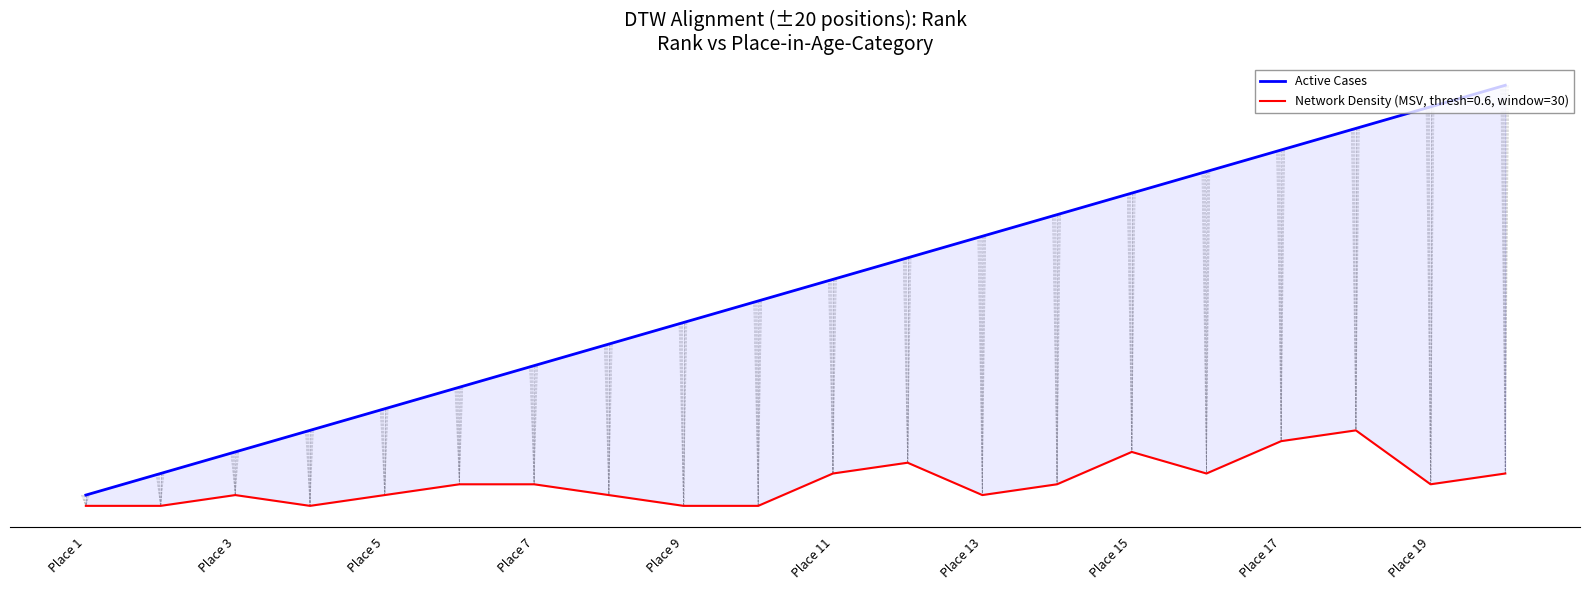

Which label corresponds to the smallest value in the chart?

Place 1